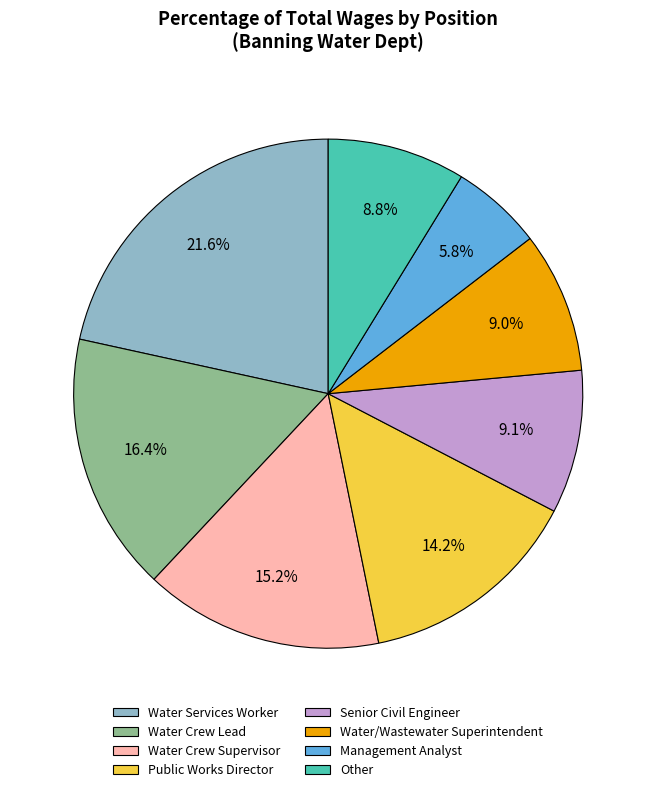

What is the total percentage of Water Crew Supervisor and Public Works Director?

29.4%